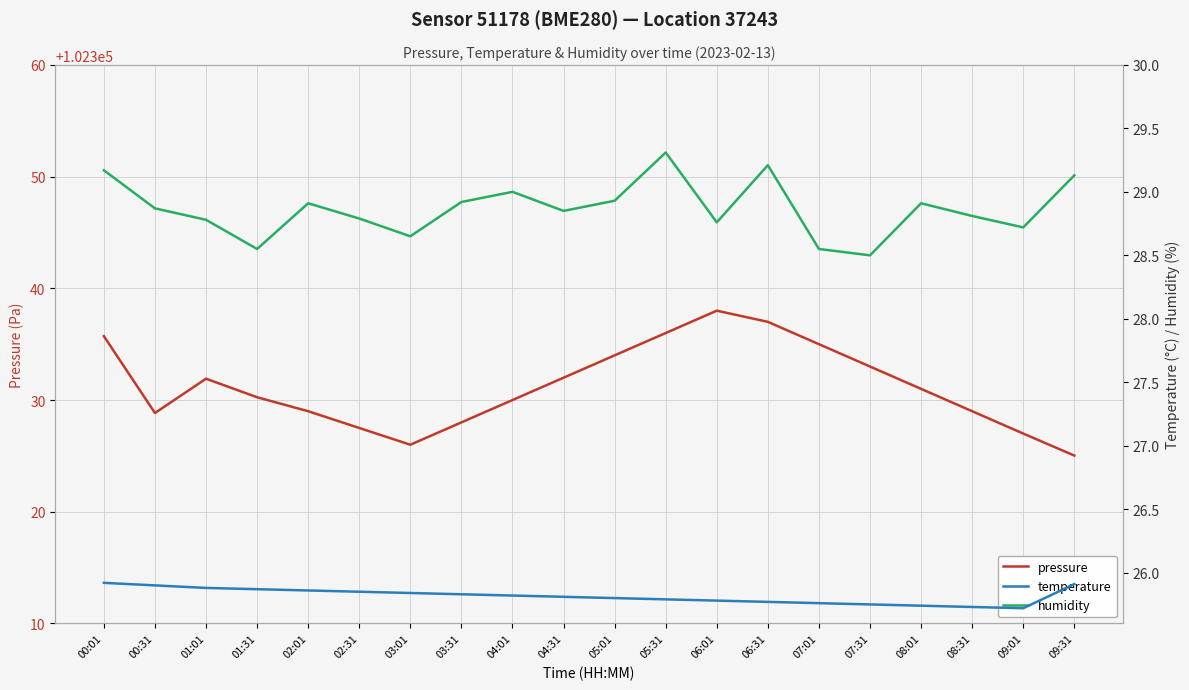

What is the label of the 15th point from the left?

07:01